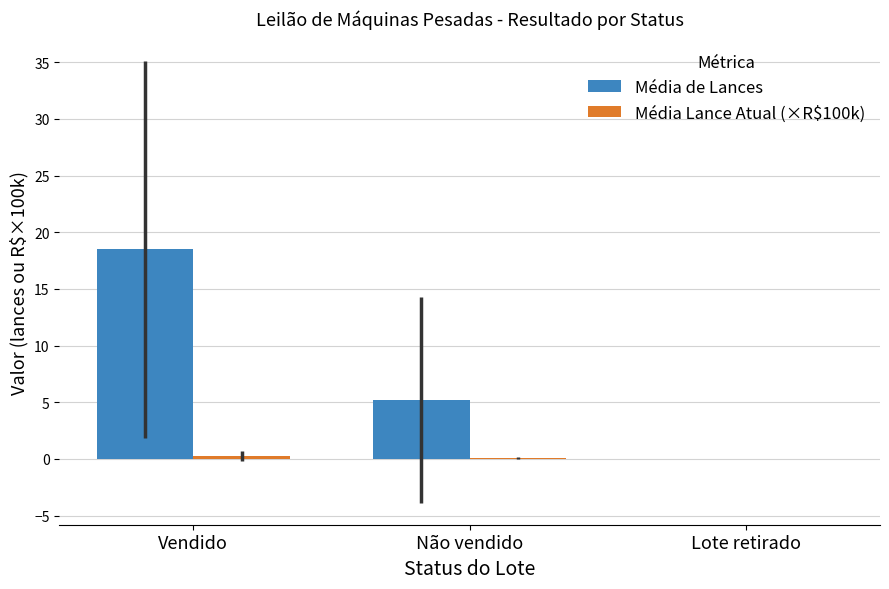

The value of Média de Lances at Vendido is 6.7. True or false?

False